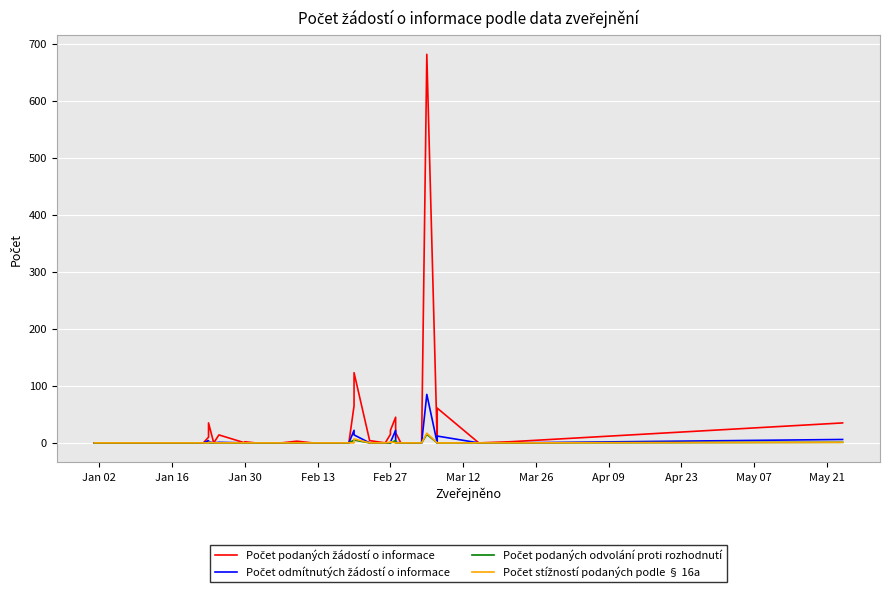

True or false: Počet podaných žádostí o informace and Počet podaných odvolání proti rozhodnutí intersect in this chart.

False